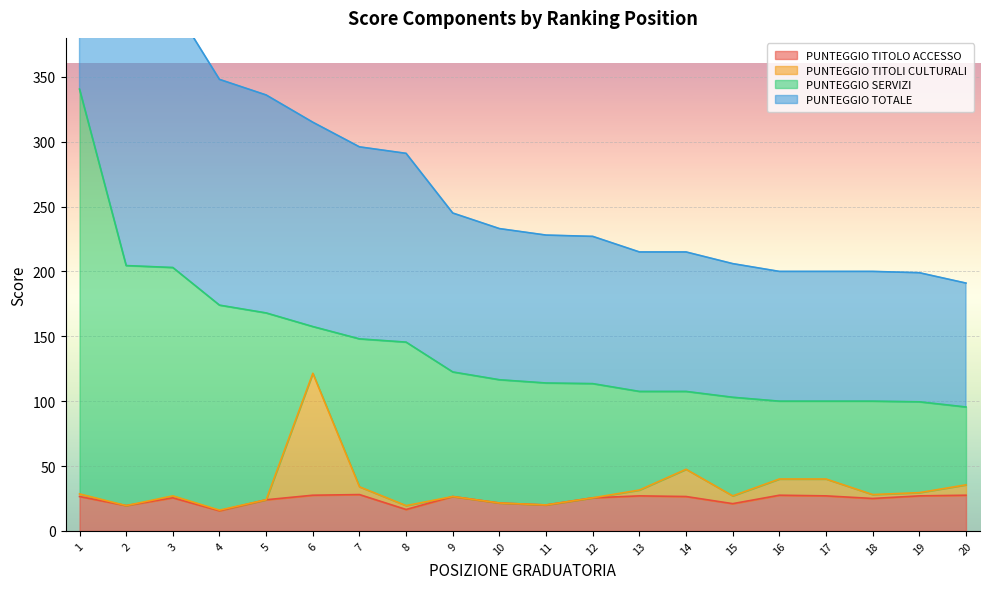

In PUNTEGGIO TITOLO ACCESSO, how many points are higher than both neighbors (excluding endpoints)?

5